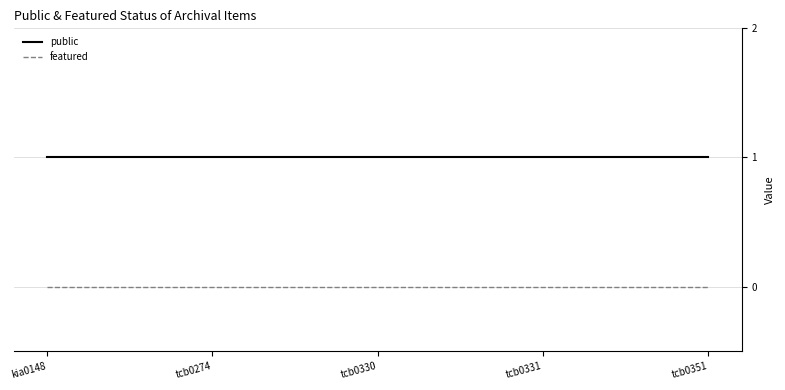

Which series has the largest total across all categories?

public